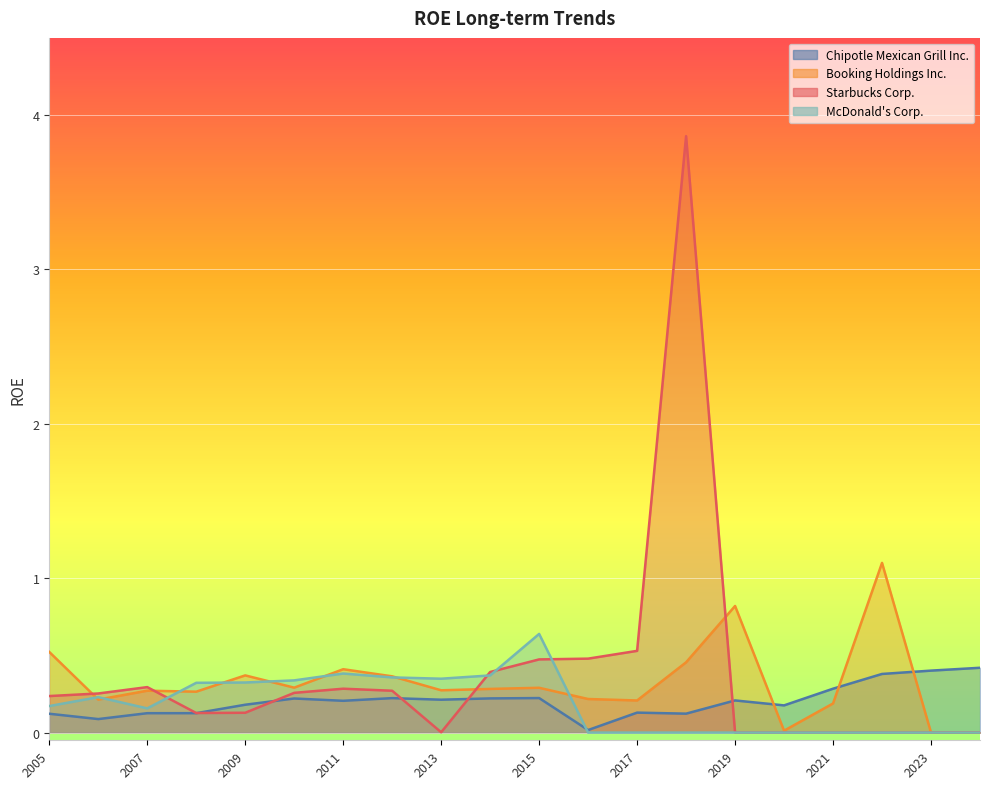

What is the sum of the McDonald's Corp. values at 2022-10-02 and 2010-10-03?

0.3